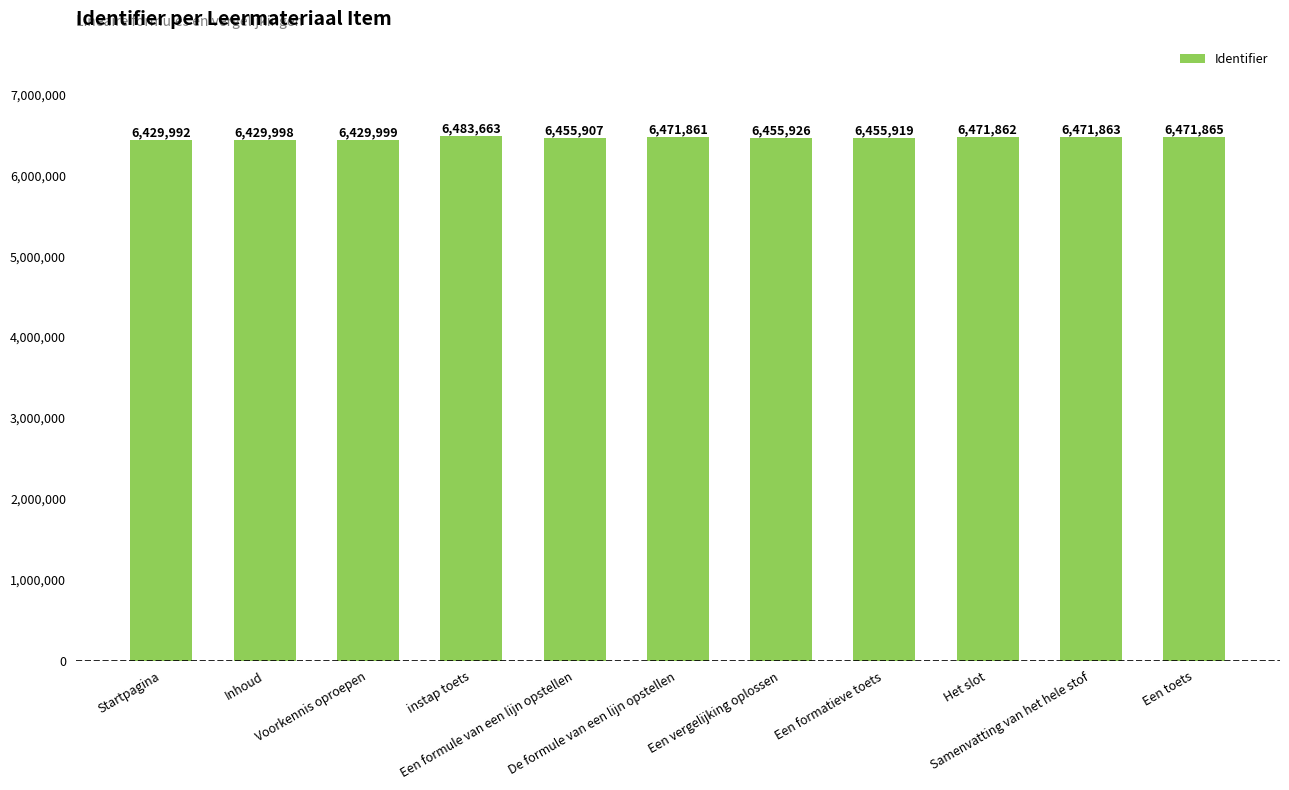

What value does the data have at instap toets?

6483663